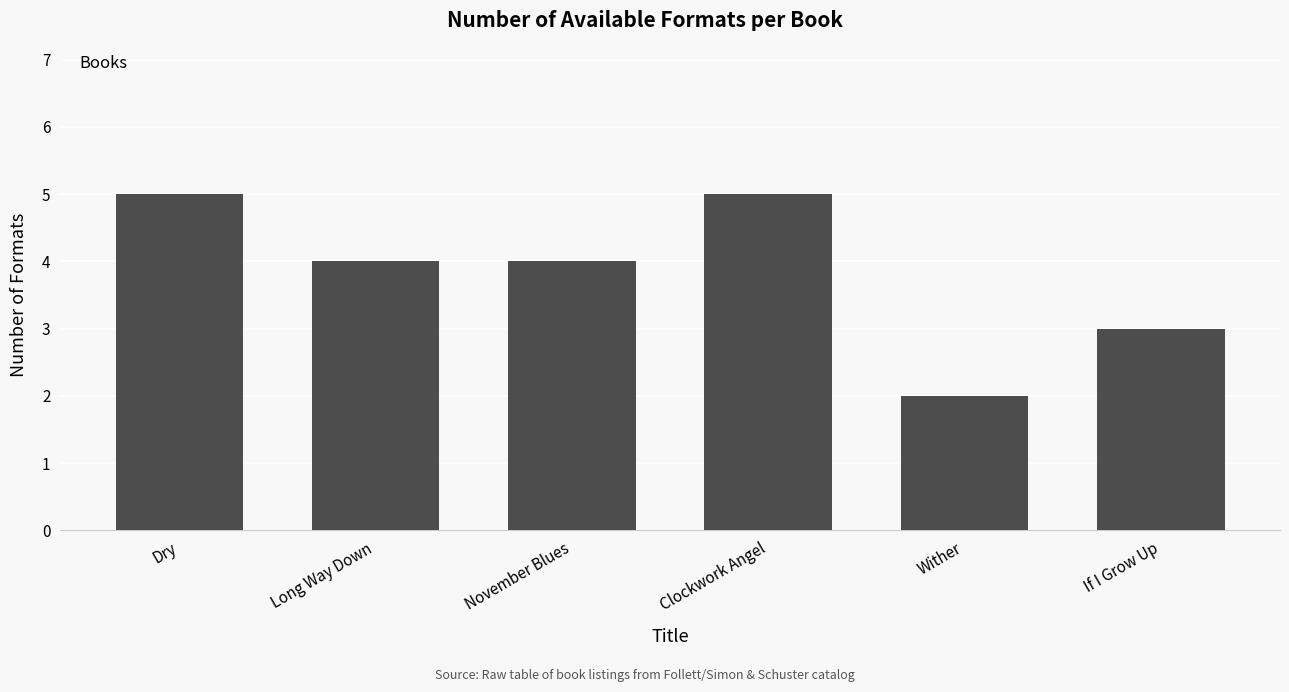

Does the chart contain stacked bars?

No